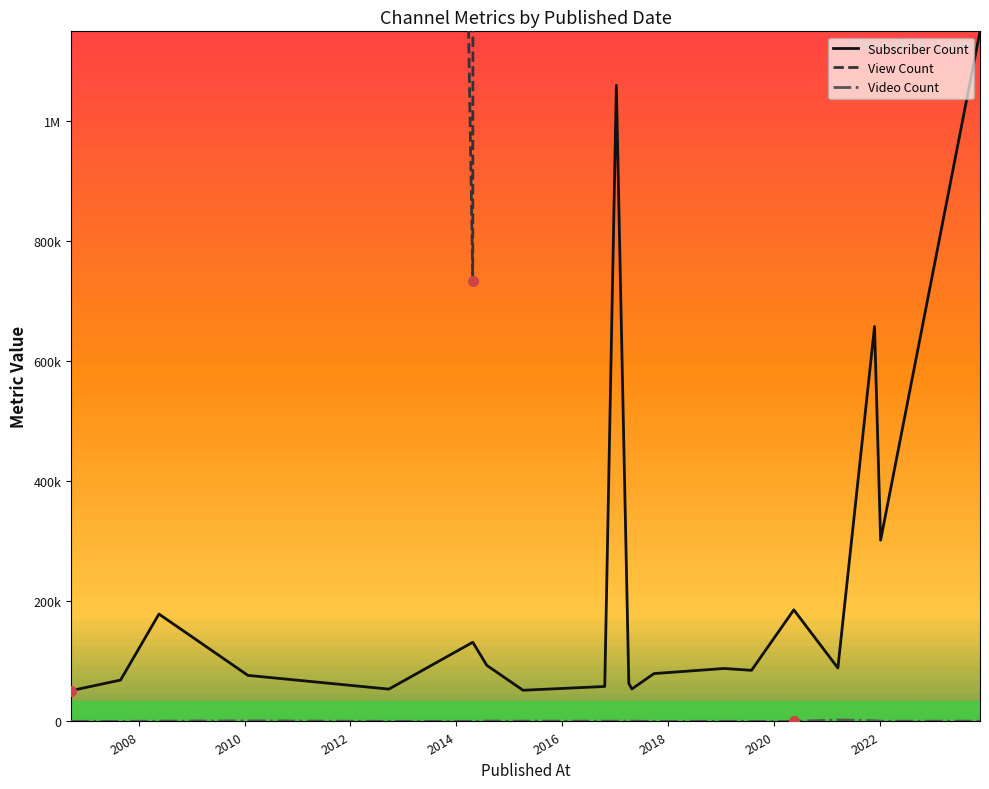

Which label corresponds to the largest value in the chart?

2023-11-24